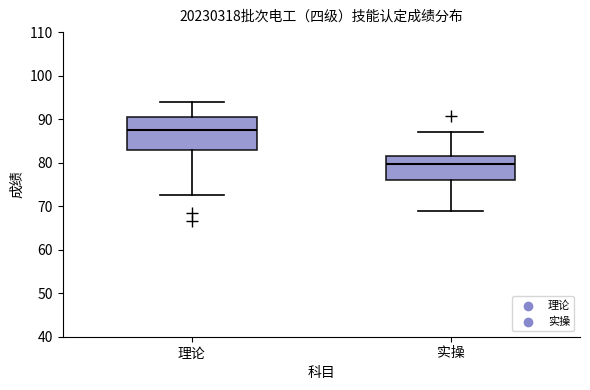

Reading left to right, read every box against the y-axis: the position of its median line, the range the box covers, and the ends of its whiskers. The values are not printed on the chart, so give them approximately, as read against the axis.

理论: median 88, box 83 to 91, whiskers 73 to 94
实操: median 80, box 76 to 81, whiskers 69 to 87